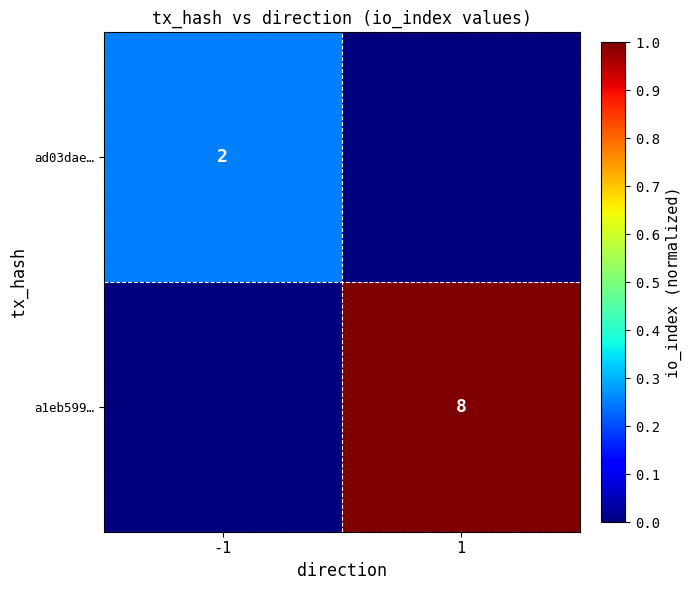

Is it true that ad03dae… equals 2 at -1?

True